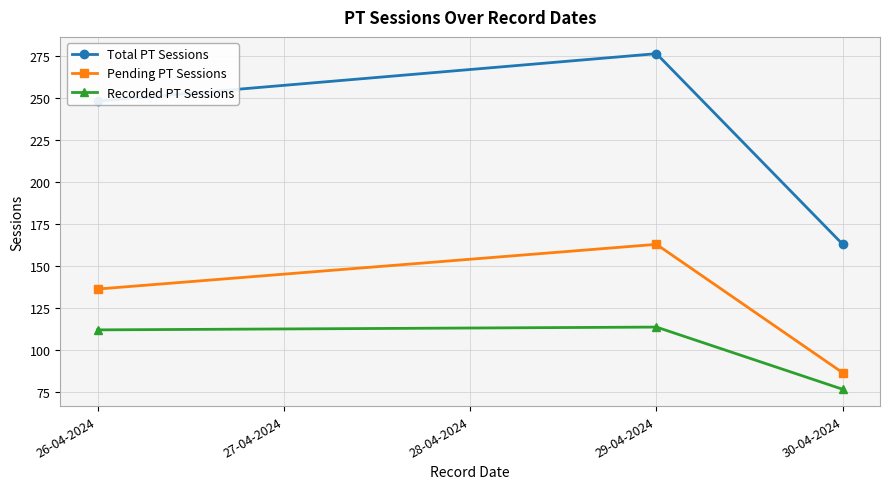

Reading left to right, transcribe all the data shown in this chart.

Total PT Sessions: 248.3	276.7	163.0
Pending PT Sessions: 136.3	163.0	86.4
Recorded PT Sessions: 112.0	113.7	76.6